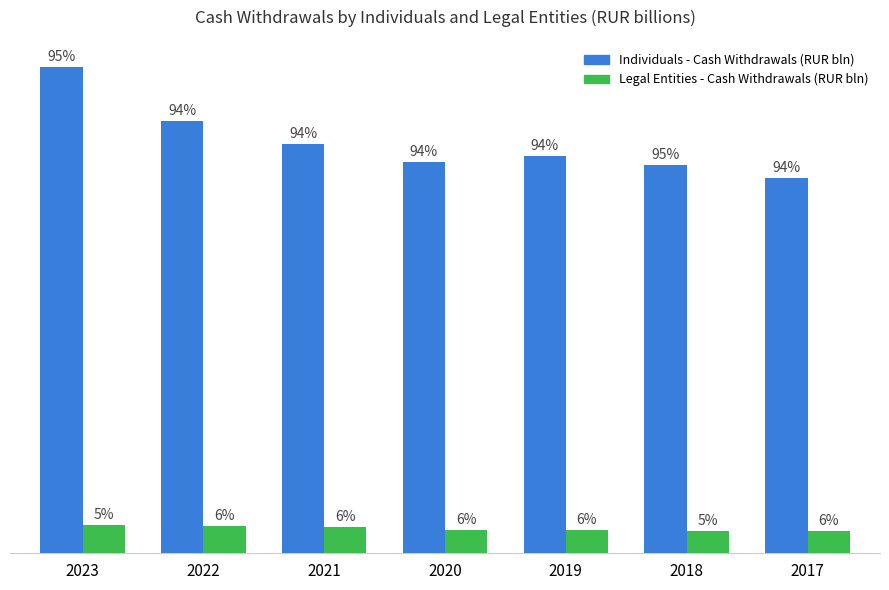

What are all the series names shown in the legend?

Individuals - Cash Withdrawals (RUR bln), Legal Entities - Cash Withdrawals (RUR bln)